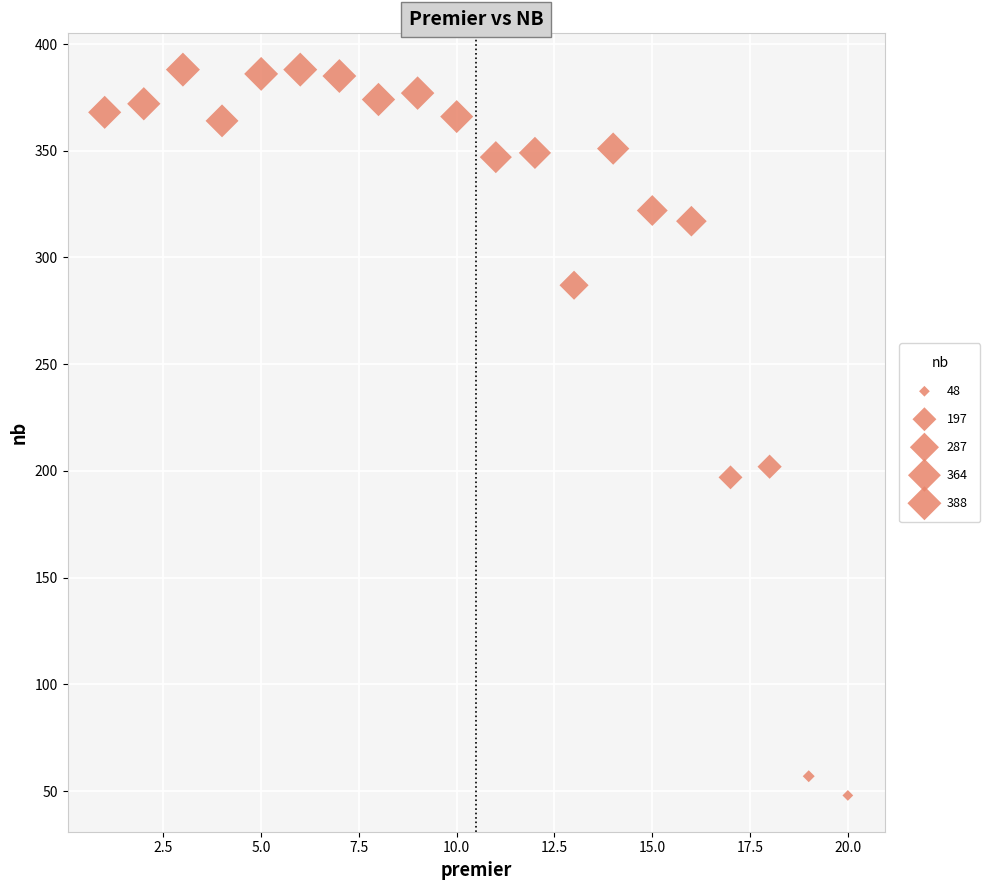

What is the range of Y values (max minus min)?

340